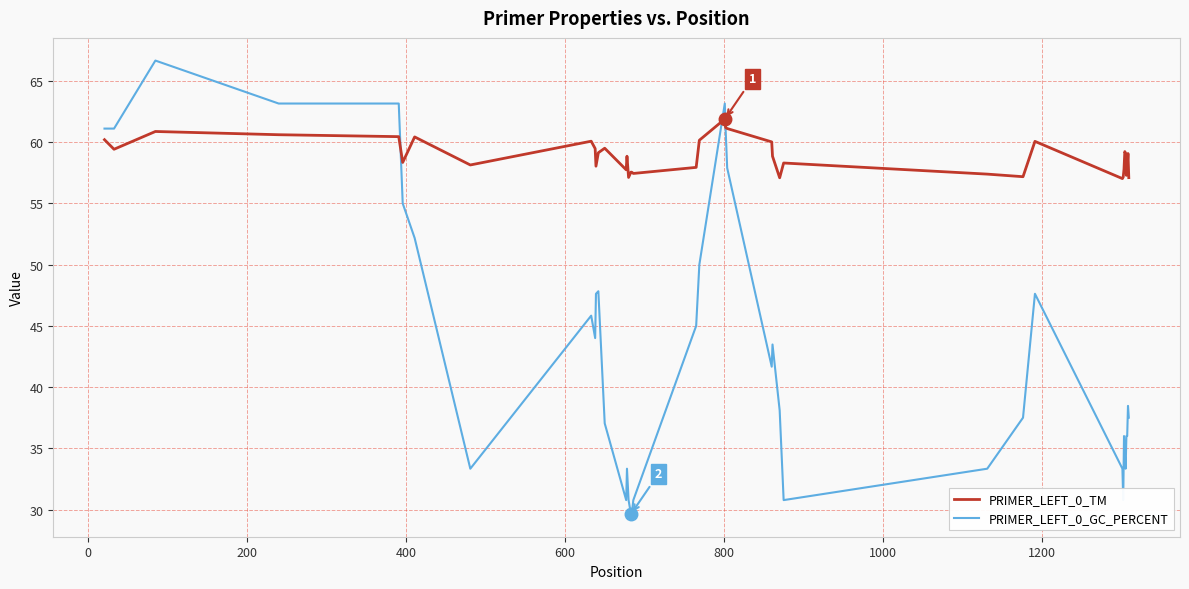

Does the chart display data point markers on the line(s)?

No